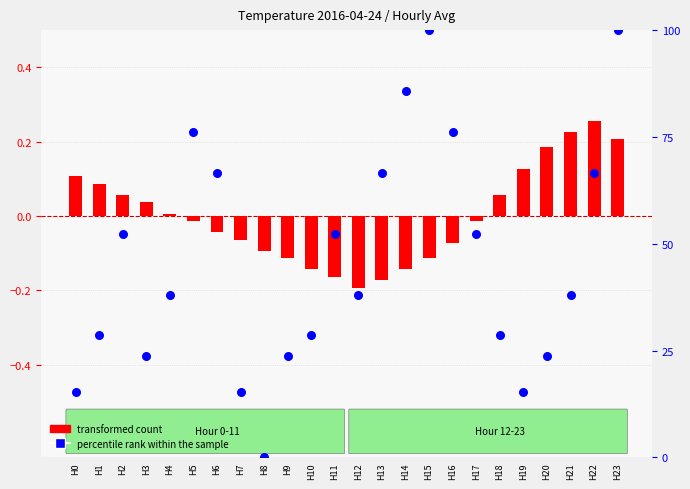

Is the value of transformed count at H10 greater than the value of percentile rank within the sample at H19?

No